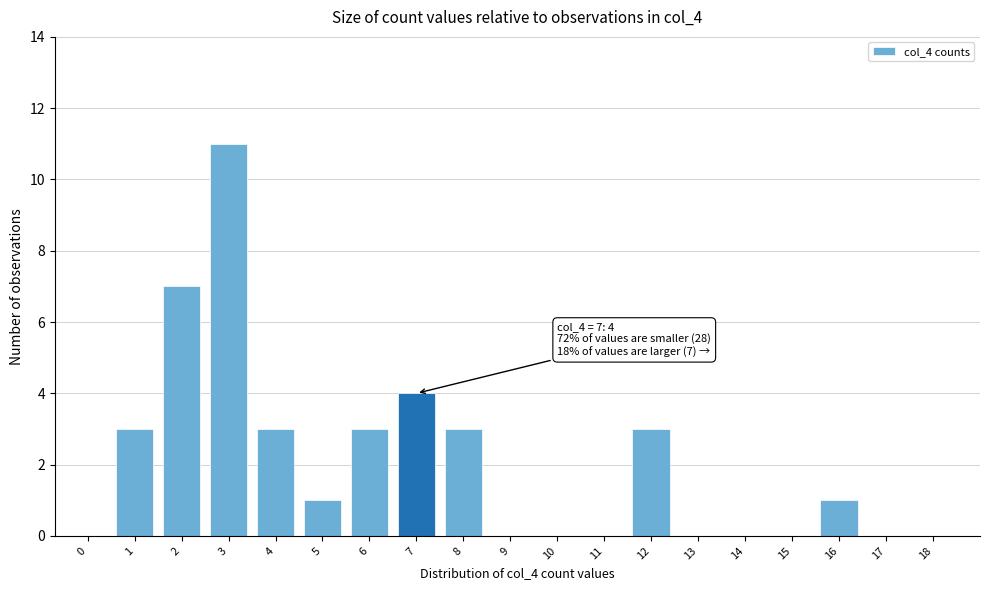

Reading left to right, extract all data points from this chart.

0=0	1=3	2=7	3=11	4=3	5=1	6=3	7=4	8=3	9=0	10=0	11=0	12=3	13=0	14=0	15=0	16=1	17=0	18=0